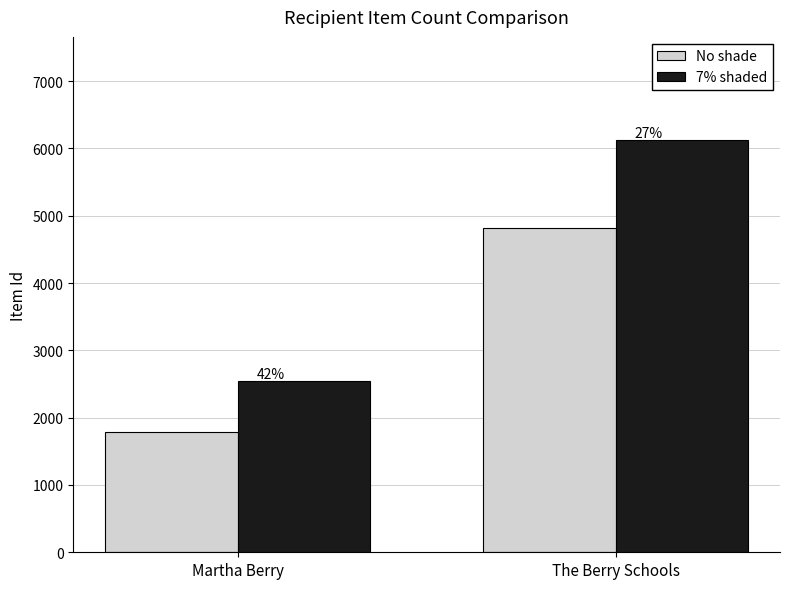

What is the sum of all No shade values?

6611